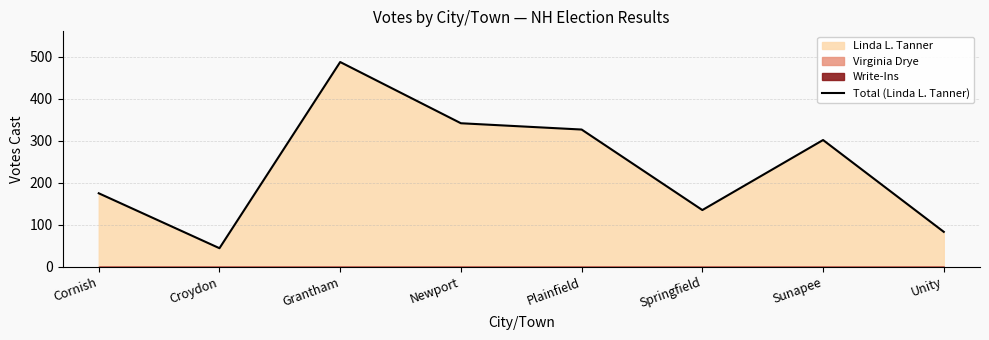

At which label does the data first exceed 302?

Grantham